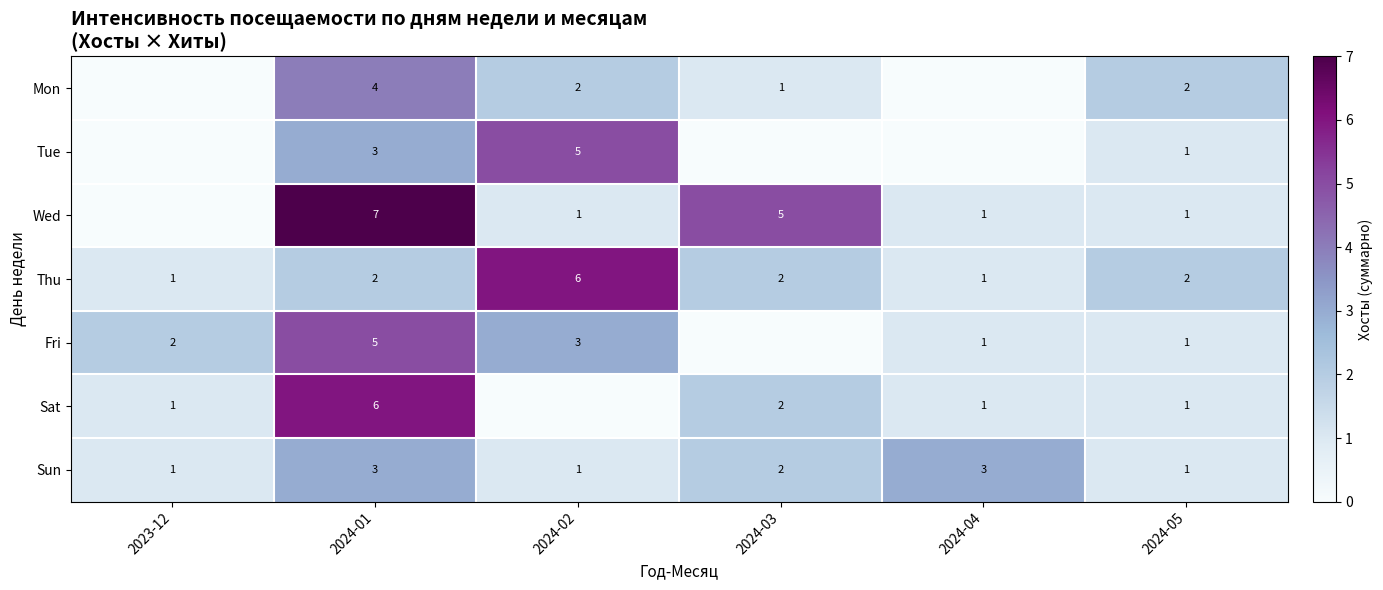

The Thu series shows 2 at 2024-05. True or false?

True